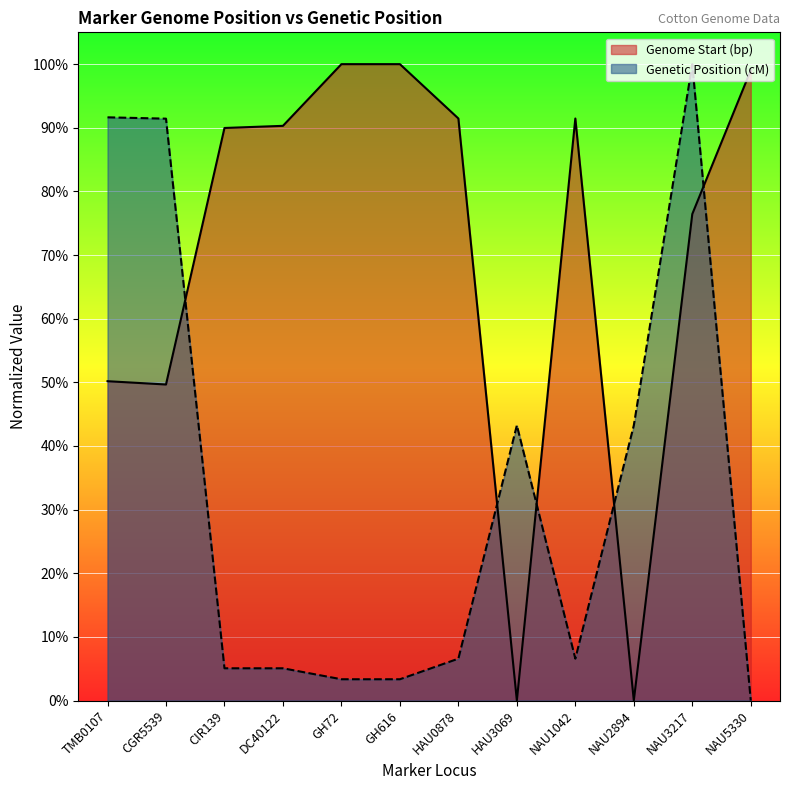

Which series has the widest spread of values?

Genome Start (bp)